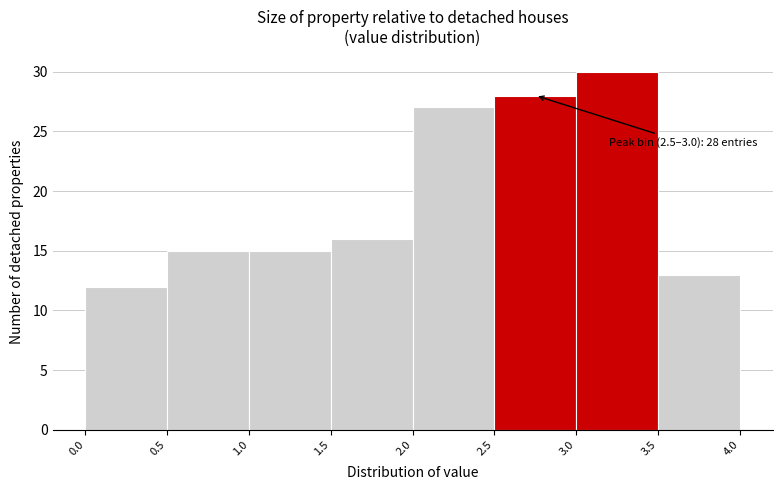

Over which range of the x-axis is the bar tallest?

3.0 to 3.5